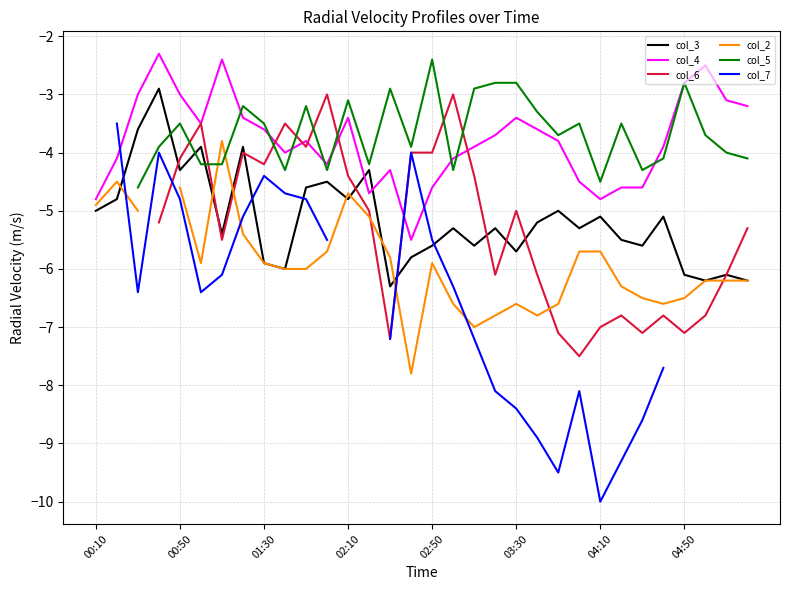

The value of col_7 at 26 is -4.1. True or false?

False